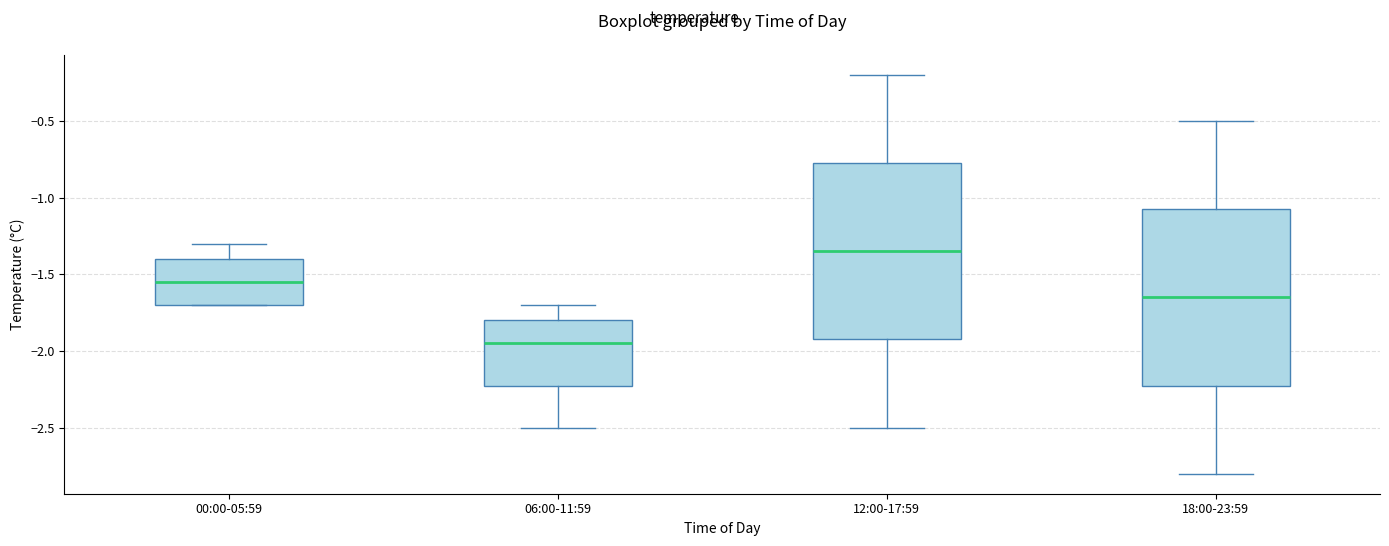

Reading left to right, read every box against the y-axis: the position of its median line, the range the box covers, and the ends of its whiskers. The values are not printed on the chart, so give them approximately, as read against the axis.

00:00-05:59: median -1.55, box -1.70 to -1.40, whiskers -1.70 to -1.30
06:00-11:59: median -1.95, box -2.20 to -1.80, whiskers -2.50 to -1.70
12:00-17:59: median -1.35, box -1.90 to -0.75, whiskers -2.50 to -0.20
18:00-23:59: median -1.65, box -2.20 to -1.05, whiskers -2.80 to -0.50